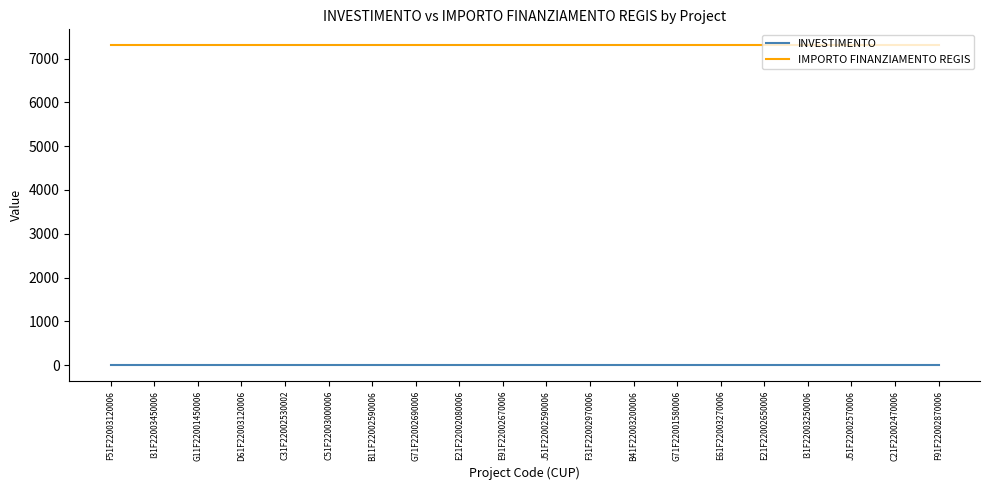

True or false: IMPORTO FINANZIAMENTO REGIS and INVESTIMENTO cross at least once.

False